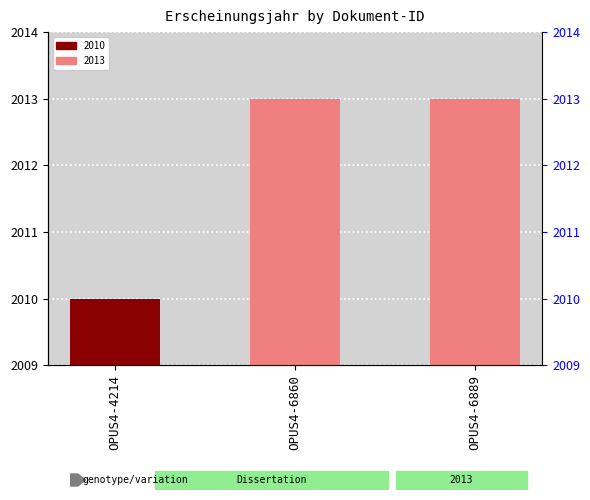

What is the value of the 2nd bar from the left?

2013